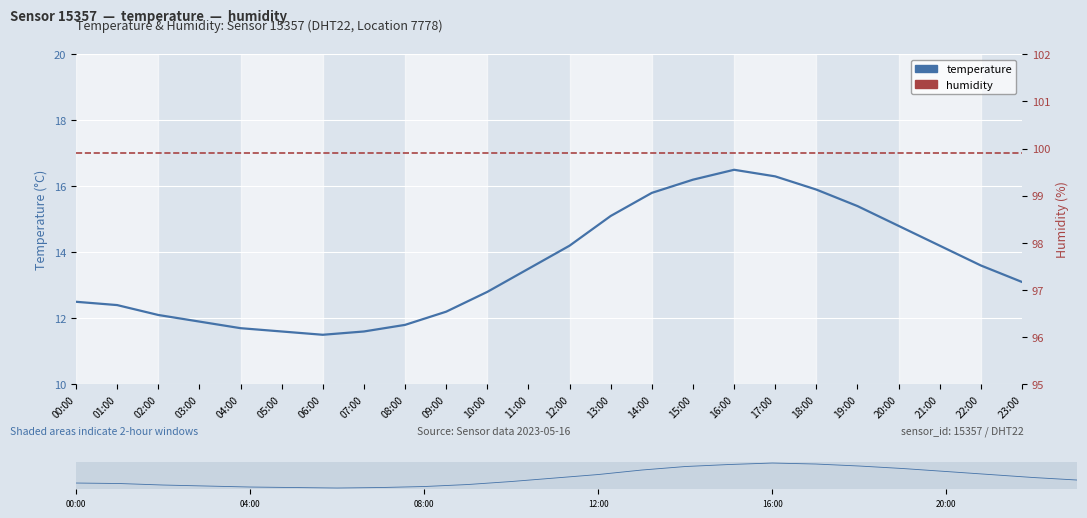

Reading left to right, extract all data points from this chart.

temperature: 12.5	12.4	12.1	11.9	11.7	11.6	11.5	11.6	11.8	12.2	12.8	13.5	14.2	15.1	15.8	16.2	16.5	16.3	15.9	15.4	14.8	14.2	13.6	13.1
humidity: 99.9	99.9	99.9	99.9	99.9	99.9	99.9	99.9	99.9	99.9	99.9	99.9	99.9	99.9	99.9	99.9	99.9	99.9	99.9	99.9	99.9	99.9	99.9	99.9